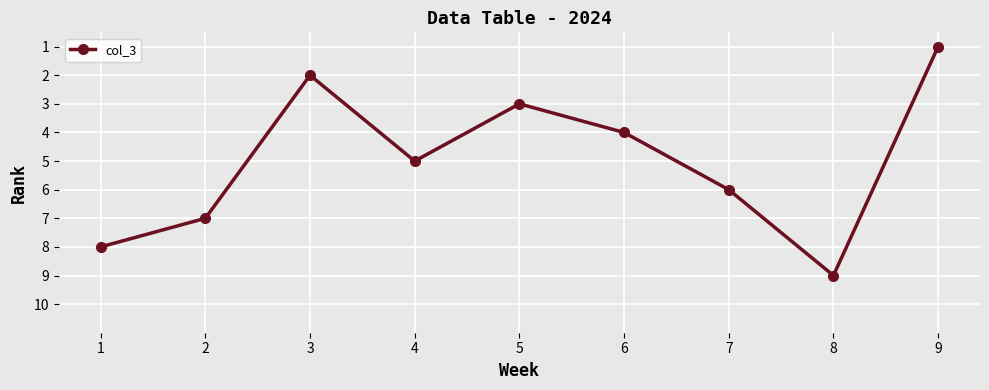

What is the greatest value displayed?

9